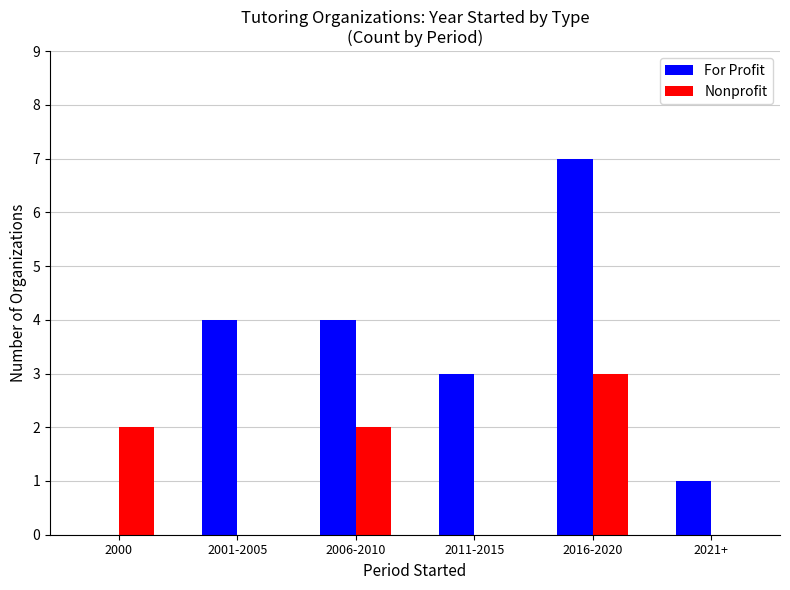

Reading left to right, transcribe all the data shown in this chart.

For Profit: 2000=0	2001-2005=4	2006-2010=4	2011-2015=3	2016-2020=7	2021+=1
Nonprofit: 2000=2	2001-2005=0	2006-2010=2	2011-2015=0	2016-2020=3	2021+=0